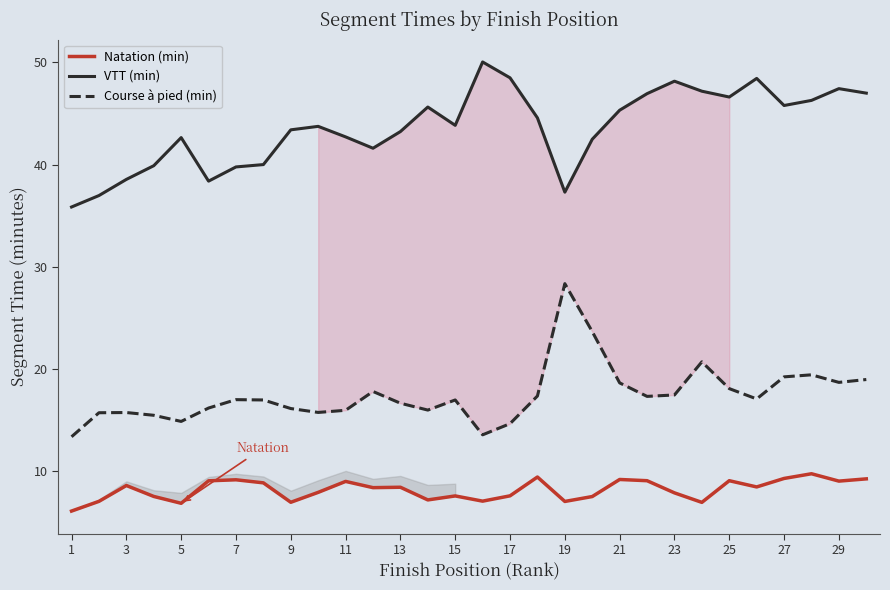

How many values in the Course à pied (min) series are below 17?

15